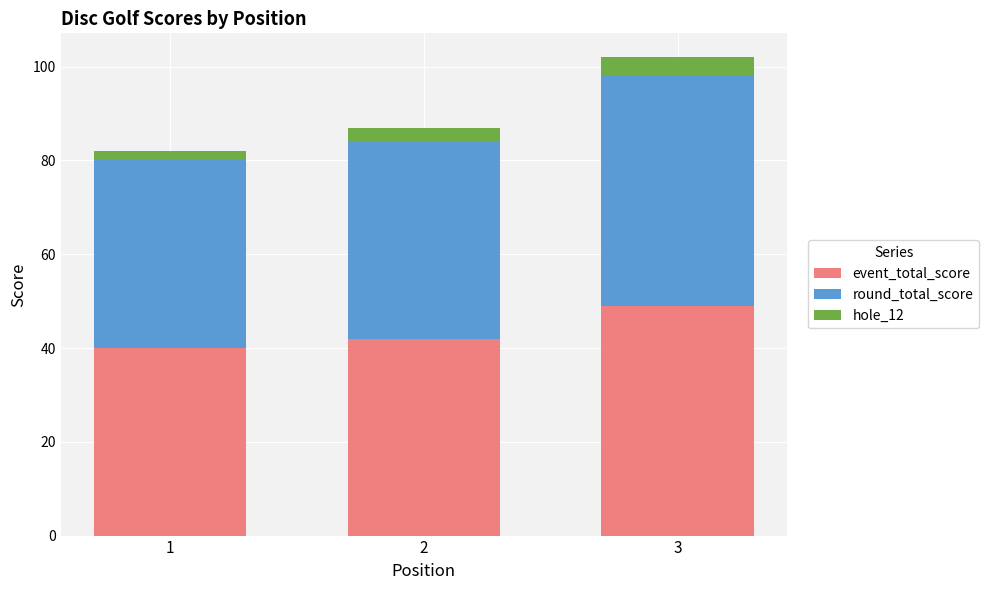

At which category is the sum across all series the highest?

3